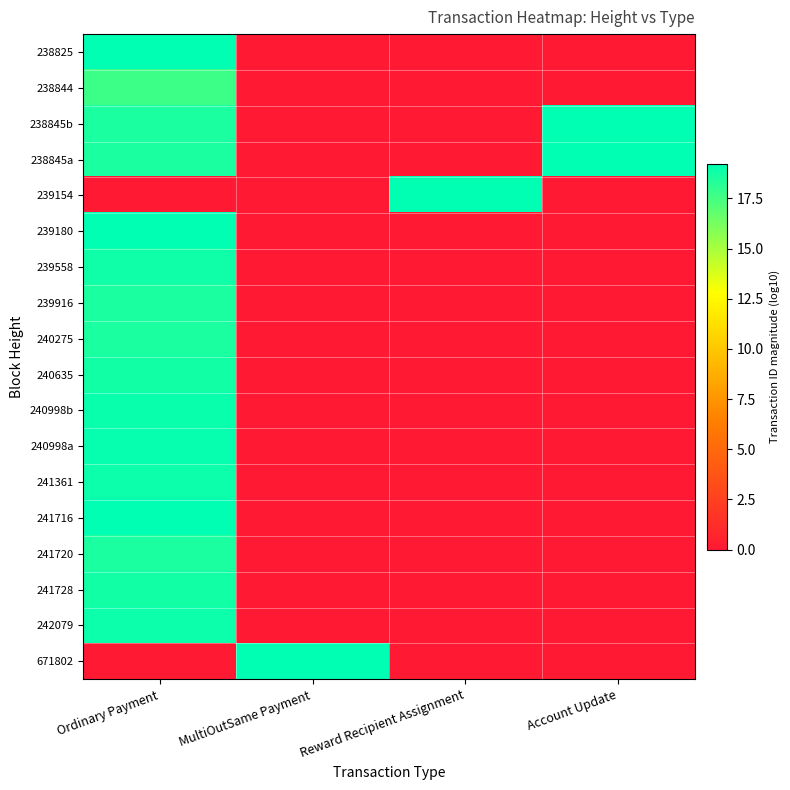

What is the total value across all series at Reward Recipient Assignment?

19.2